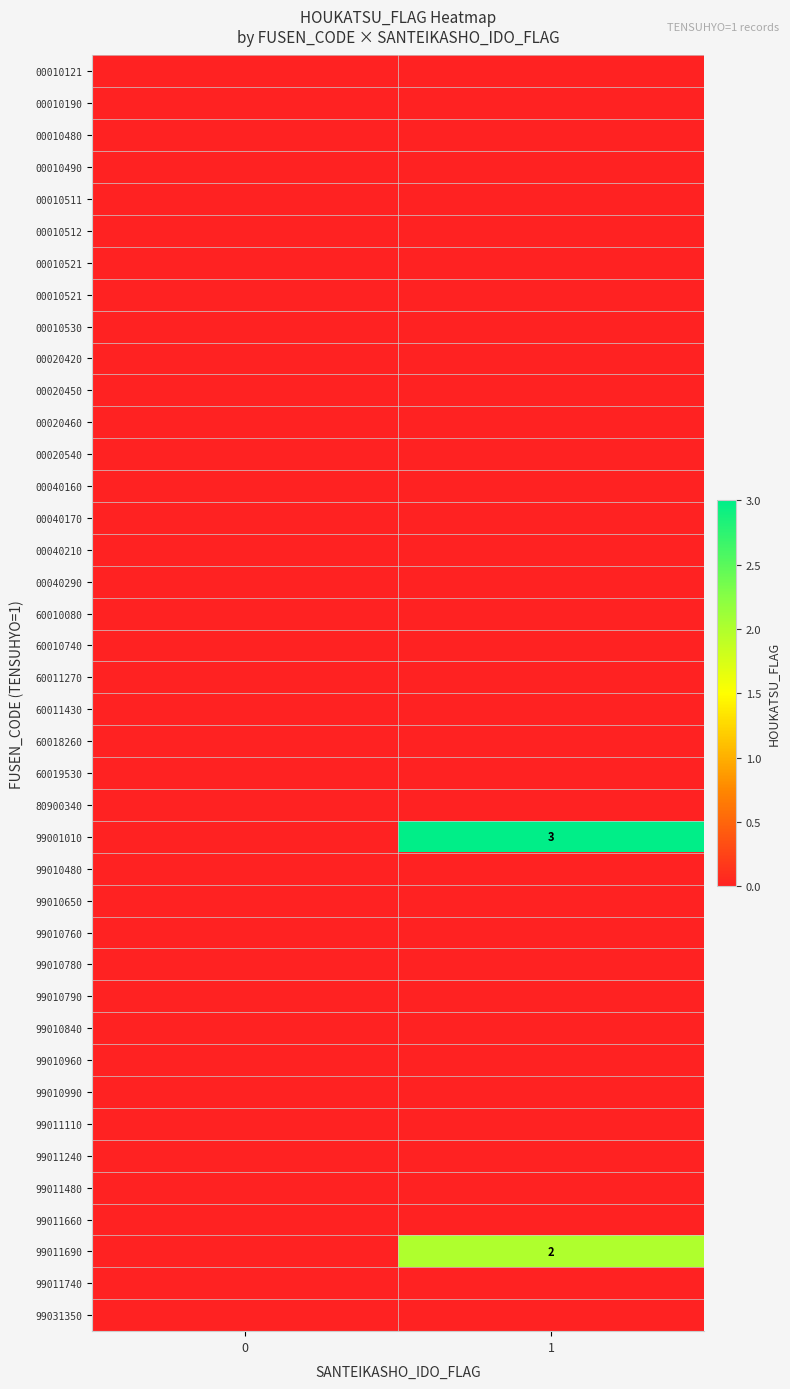

At how many categories does at least one series exceed 2?

1